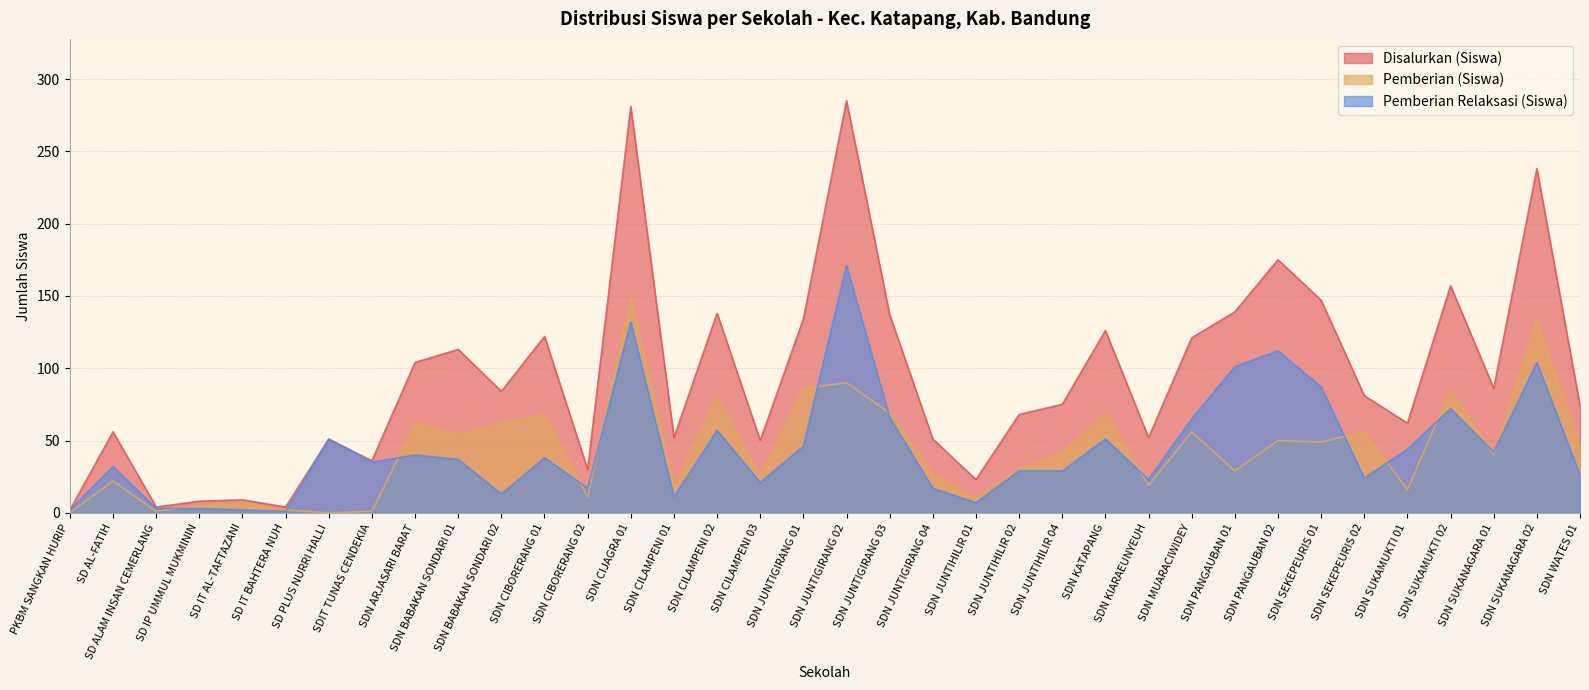

Is it true that Pemberian (Siswa) equals 54 at SDN BABAKAN SONDARI 01?

True